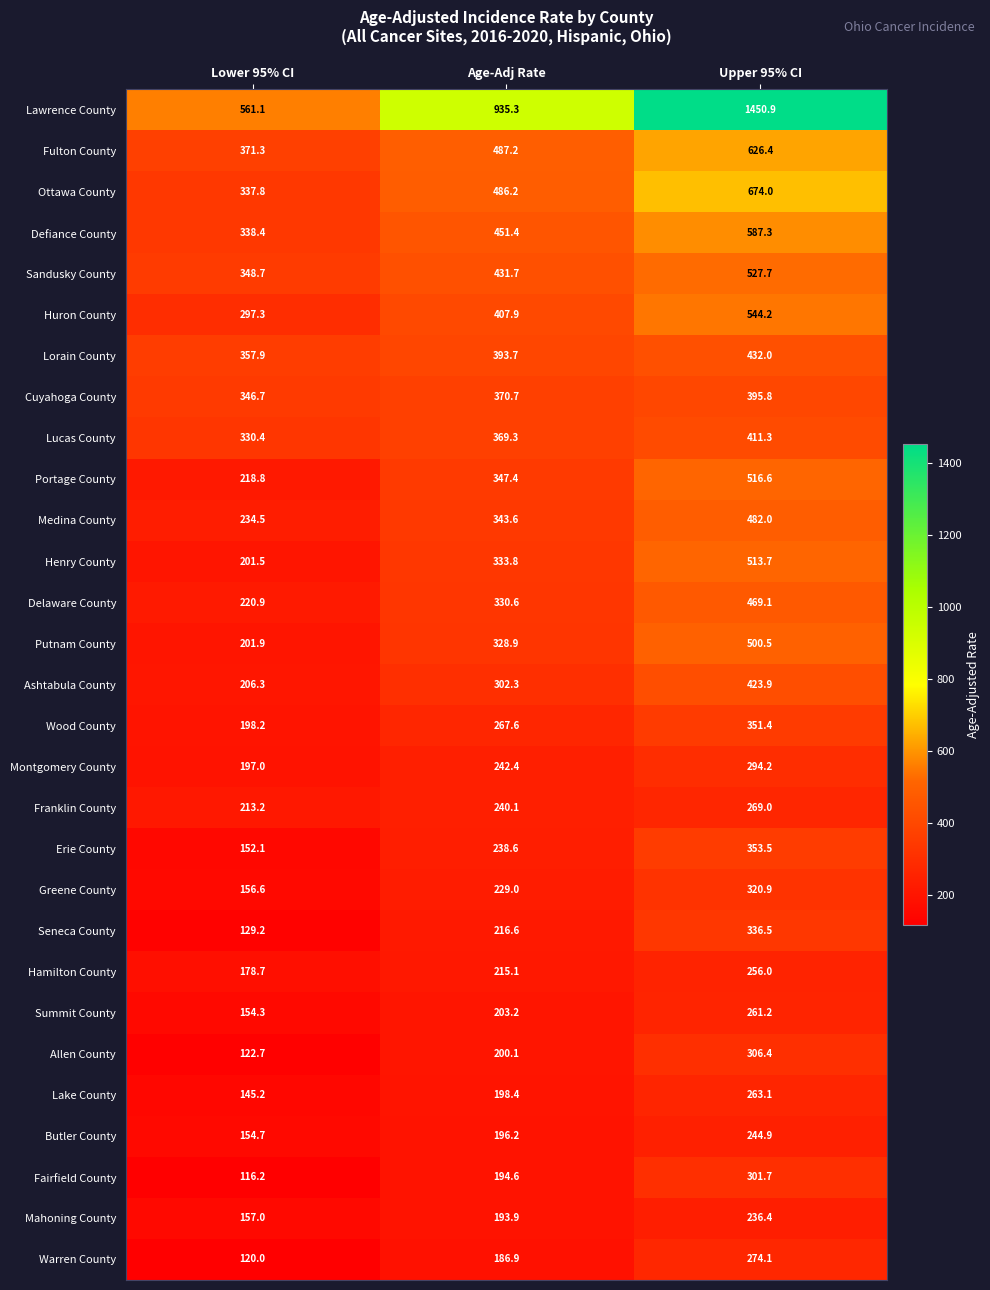

What is the total value across all series at Upper 95% CI?

12624.7